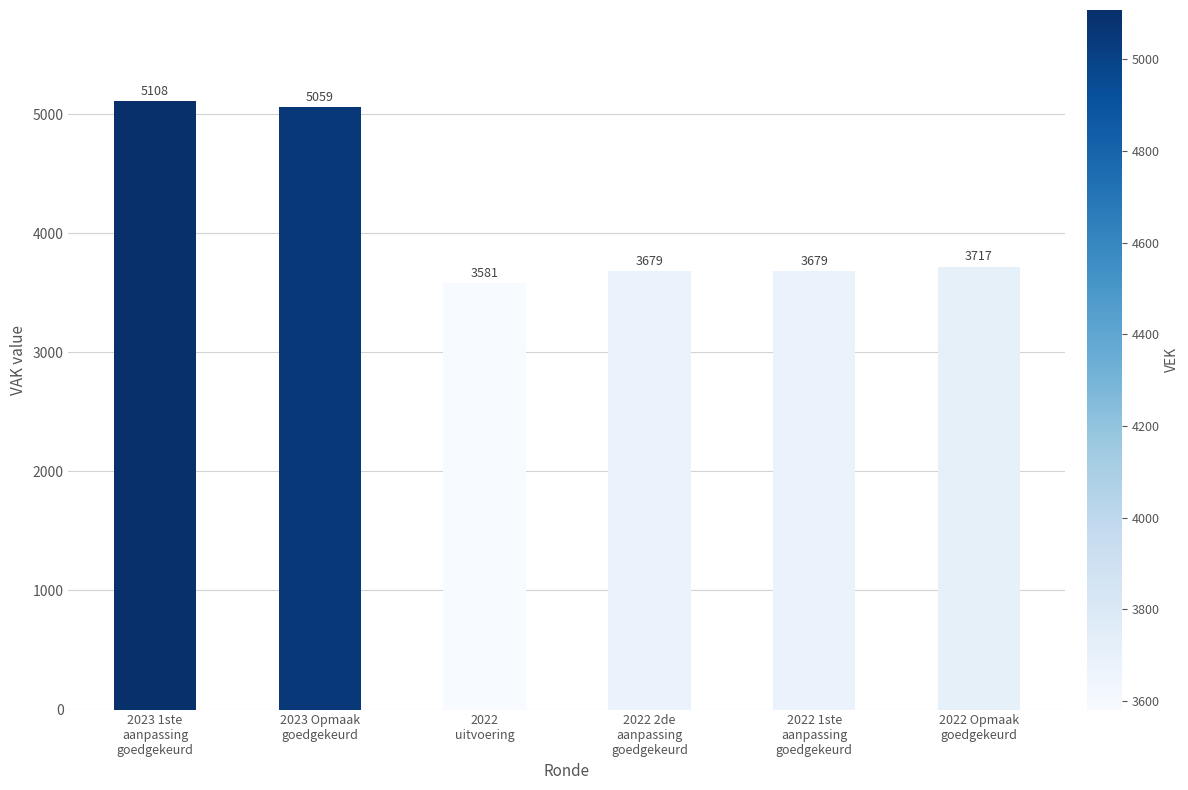

What is the value of the 2nd bar from the left?

5059